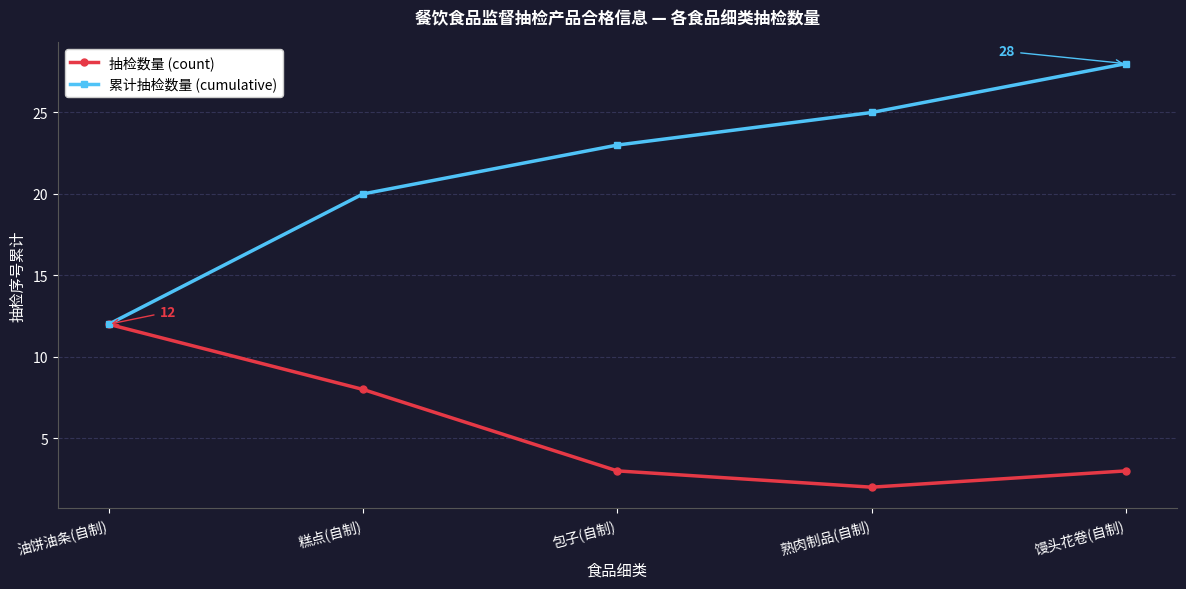

What is the label of the 4th point from the left?

熟肉制品(自制)